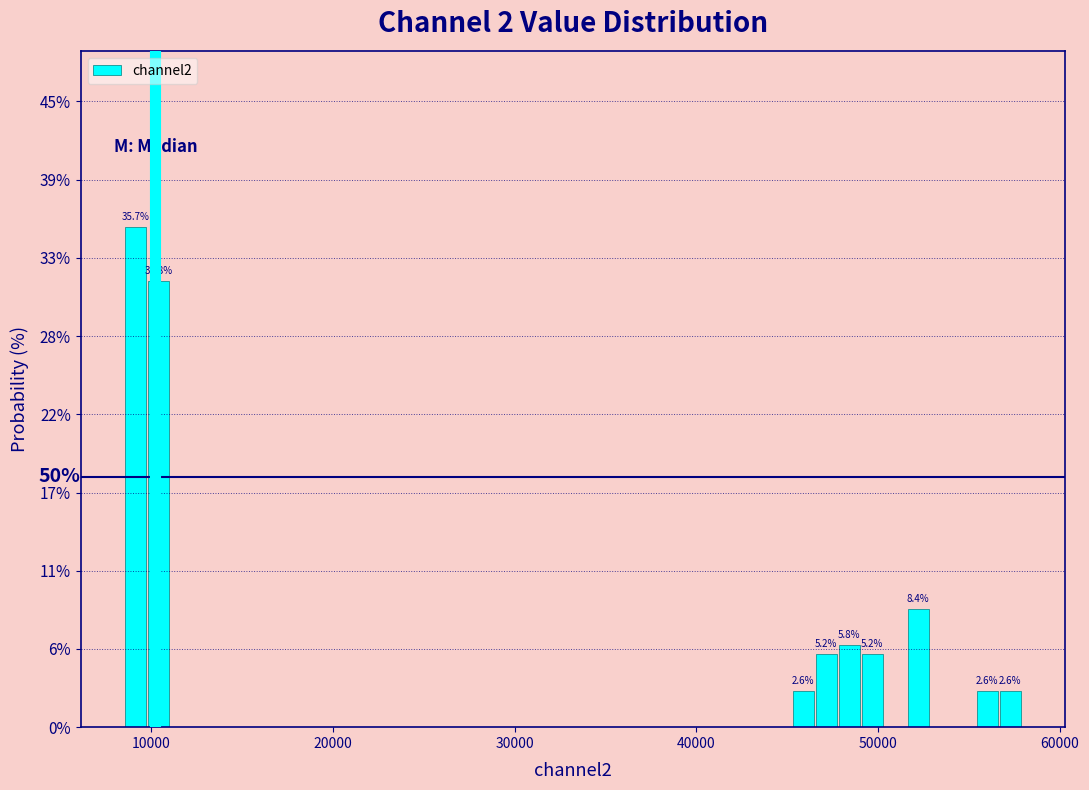

Read against the x-axis, roughly where is the centre of the tallest bar?

9000